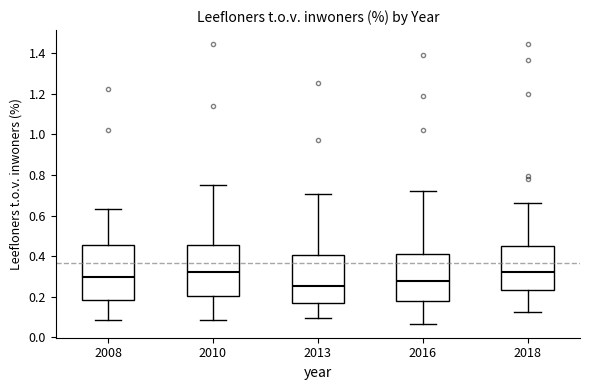

Where does the median line of the box at x = 2010 sit on the y-axis? The values are not printed on the chart, so give them approximately, as read against the axis.

0.32